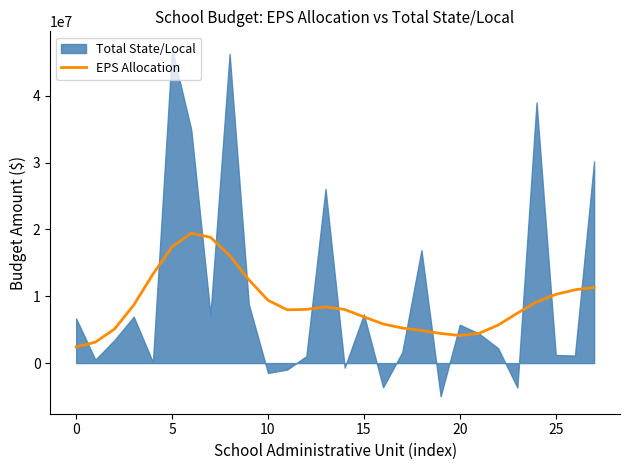

What is the difference between the maximum and minimum values?

17023527.2